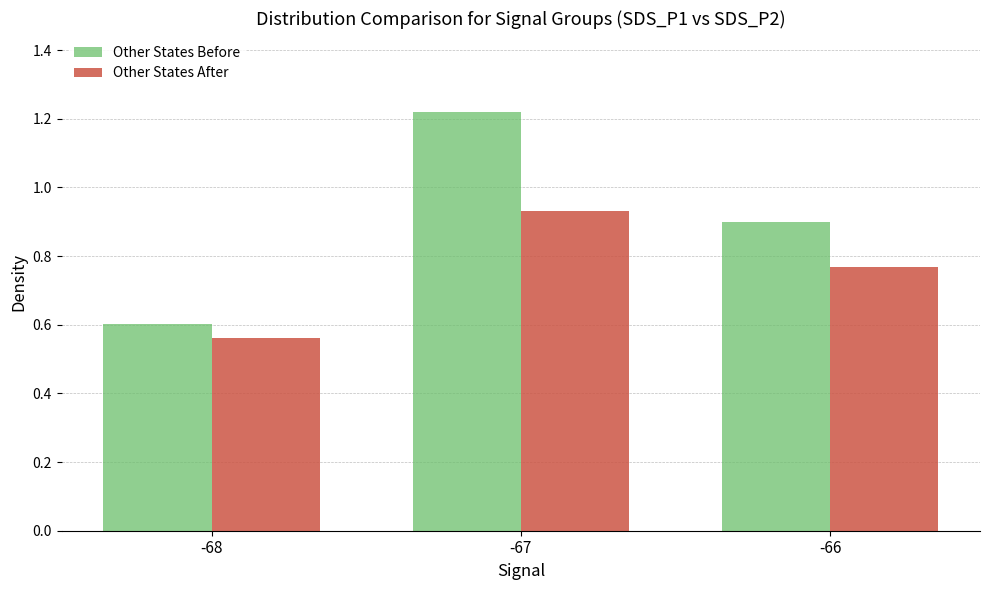

What is the difference between the Other States After values at -66 and -68?

0.2